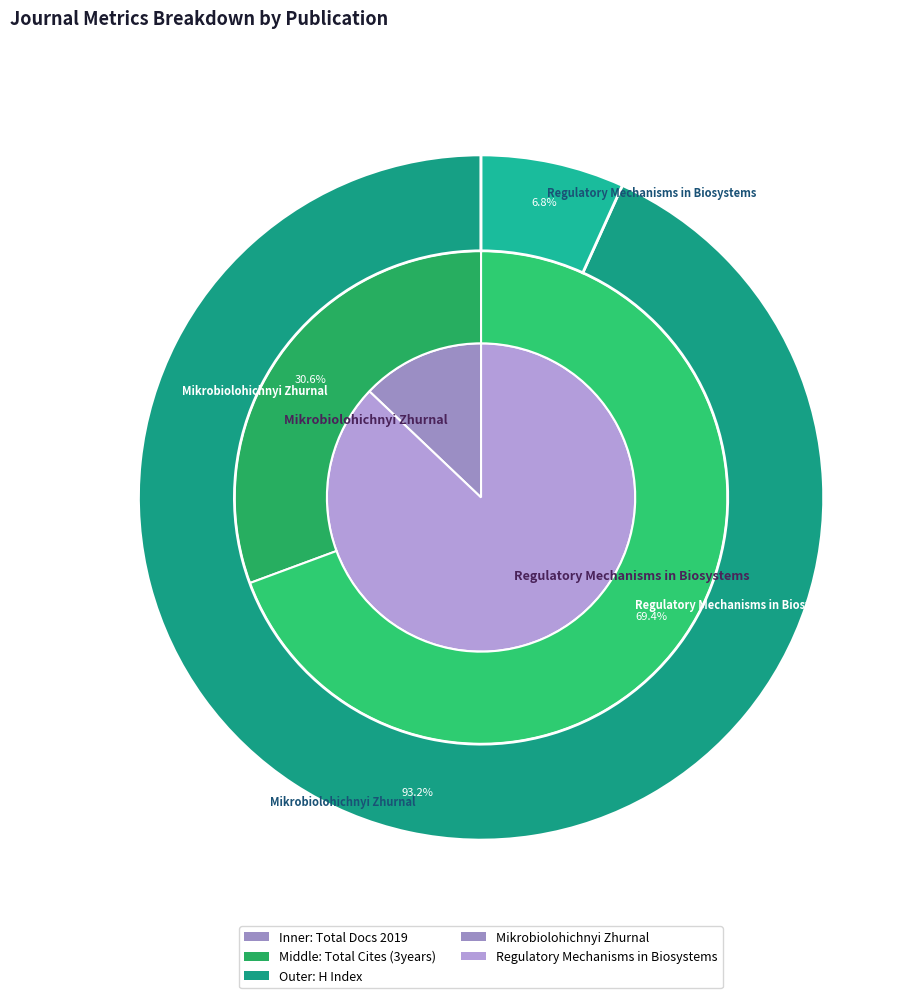

To the nearest percent, what is the combined percentage of Mikrobiolohichnyi Zhurnal and Regulatory Mechanisms in Biosystems?

100%